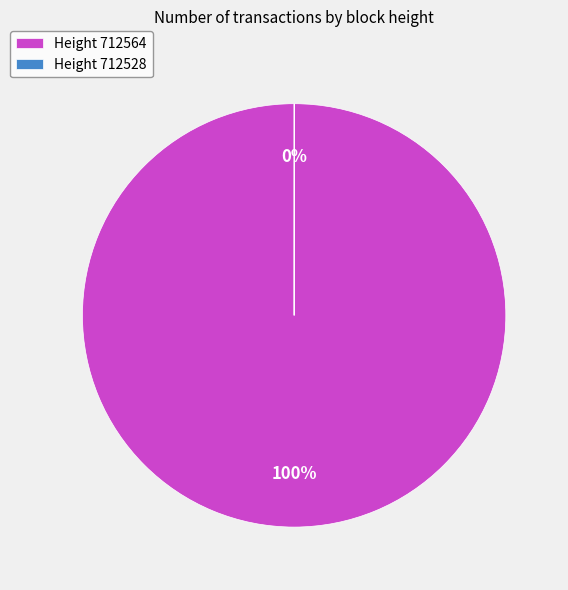

Which category has the biggest portion of the pie?

Height 712564